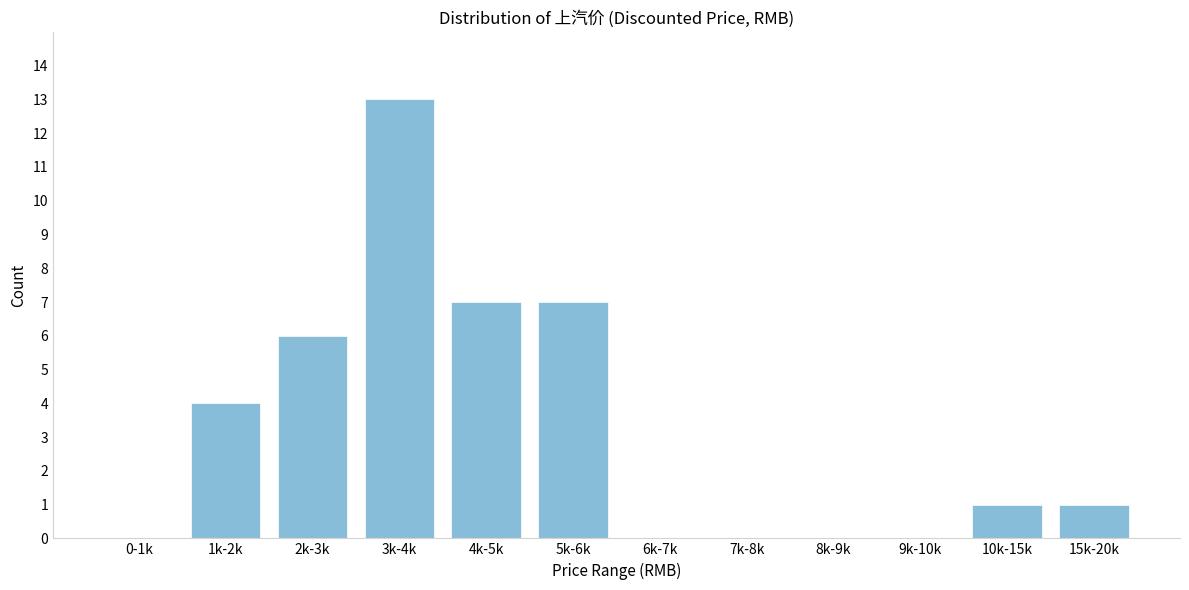

Reading left to right, list all the values displayed in this chart.

0-1k=0	1k-2k=4	2k-3k=6	3k-4k=13	4k-5k=7	5k-6k=7	6k-7k=0	7k-8k=0	8k-9k=0	9k-10k=0	10k-15k=1	15k-20k=1